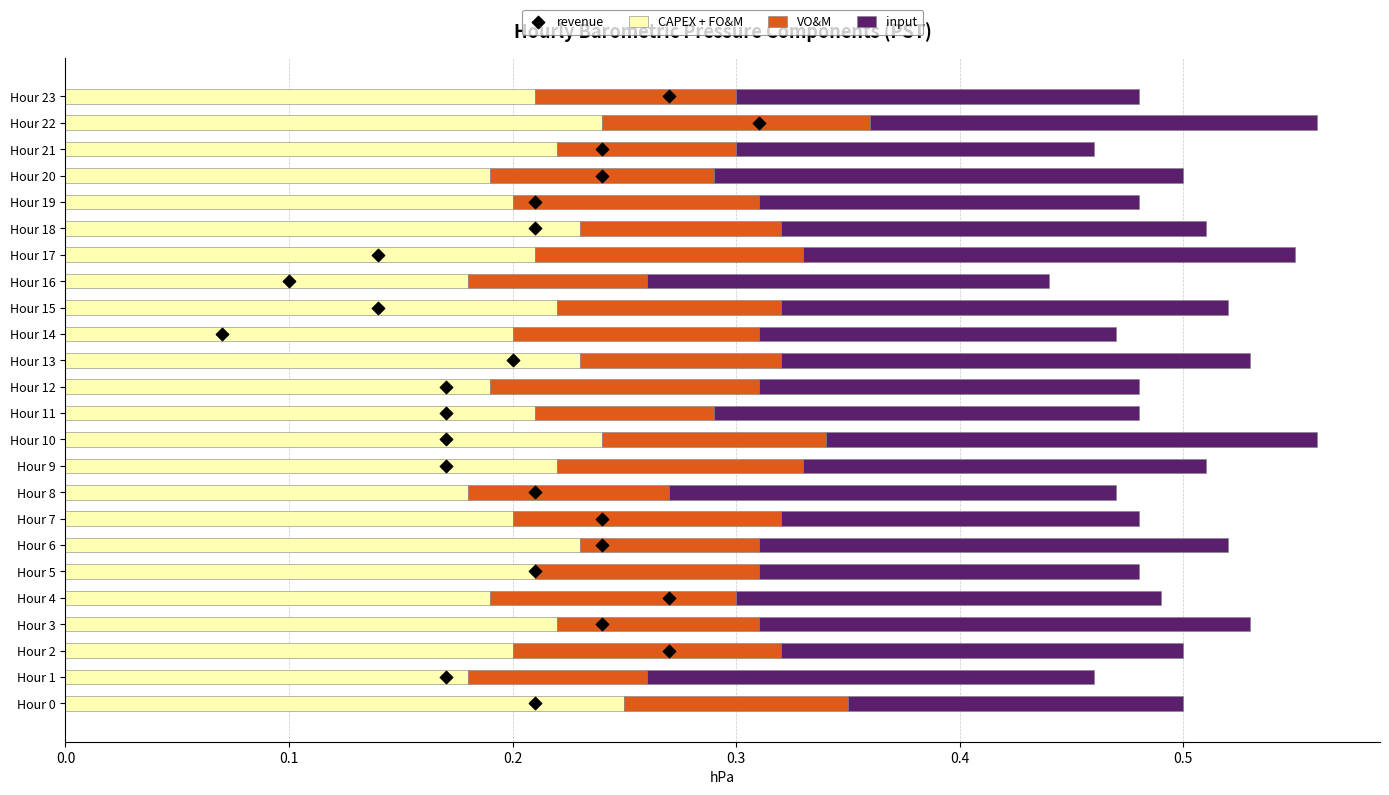

Which series contains the highest Y value?

revenue